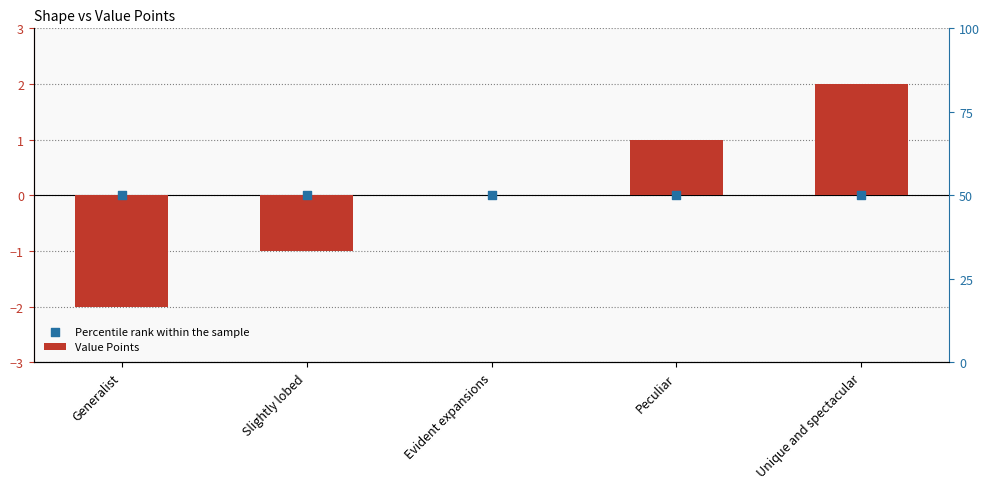

Is the value of Value Points at Slightly lobed greater than the value of Percentile rank within the sample at Evident expansions?

No